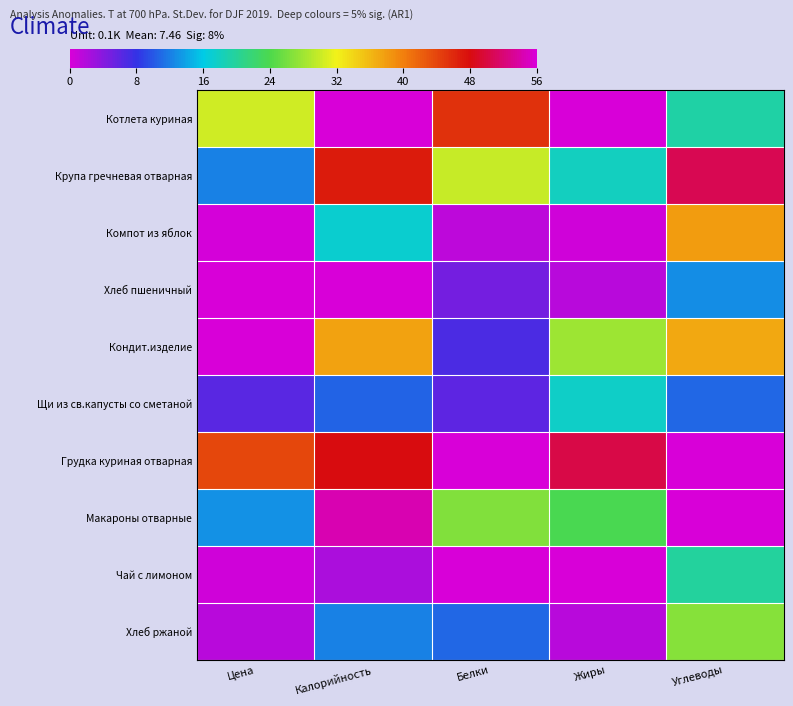

Reading left to right, transcribe all the data shown in this chart.

Котлета куриная: Цена=0.5	Калорийность=1.0	Белки=0.8	Жиры=1.0	Углеводы=0.3
Крупа гречневая отварная: Цена=0.2	Калорийность=0.8	Белки=0.5	Жиры=0.3	Углеводы=0.9
Компот из яблок: Цена=0.0	Калорийность=0.3	Белки=0.0	Жиры=0.0	Углеводы=0.7
Хлеб пшеничный: Цена=0.0	Калорийность=0.0	Белки=0.1	Жиры=0.0	Углеводы=0.2
Кондит.изделие: Цена=1.0	Калорийность=0.7	Белки=0.1	Жиры=0.5	Углеводы=0.7
Щи из св.капусты со сметаной: Цена=0.1	Калорийность=0.2	Белки=0.1	Жиры=0.3	Углеводы=0.2
Грудка куриная отварная: Цена=0.8	Калорийность=0.9	Белки=1.0	Жиры=0.9	Углеводы=0.0
Макароны отварные: Цена=0.2	Калорийность=1.0	Белки=0.5	Жиры=0.4	Углеводы=1.0
Чай с лимоном: Цена=0.0	Калорийность=0.0	Белки=0.0	Жиры=0.0	Углеводы=0.4
Хлеб ржаной: Цена=0.0	Калорийность=0.2	Белки=0.2	Жиры=0.0	Углеводы=0.5